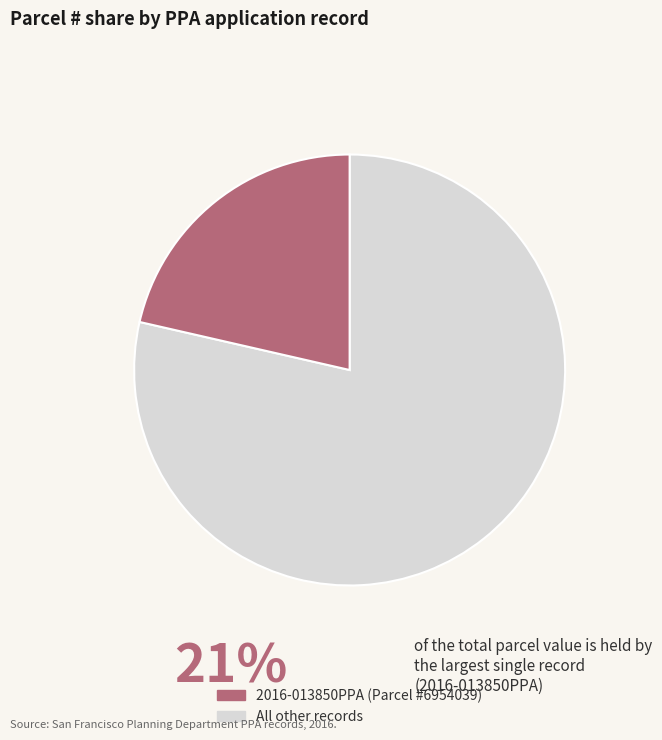

Is there a majority slice in this chart?

Yes